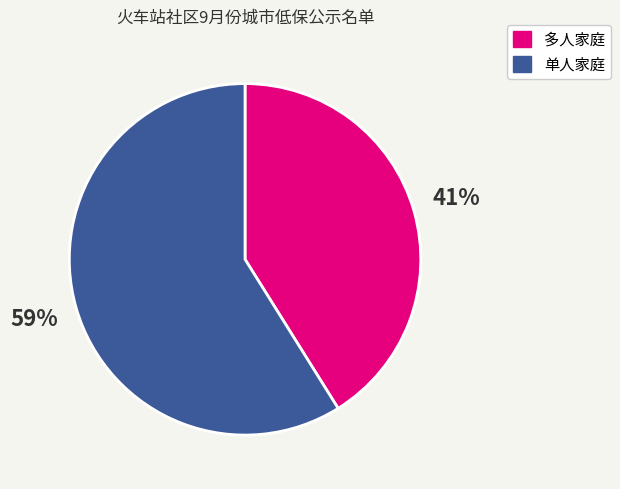

Rank the categories by value from highest to lowest.

单人家庭, 多人家庭